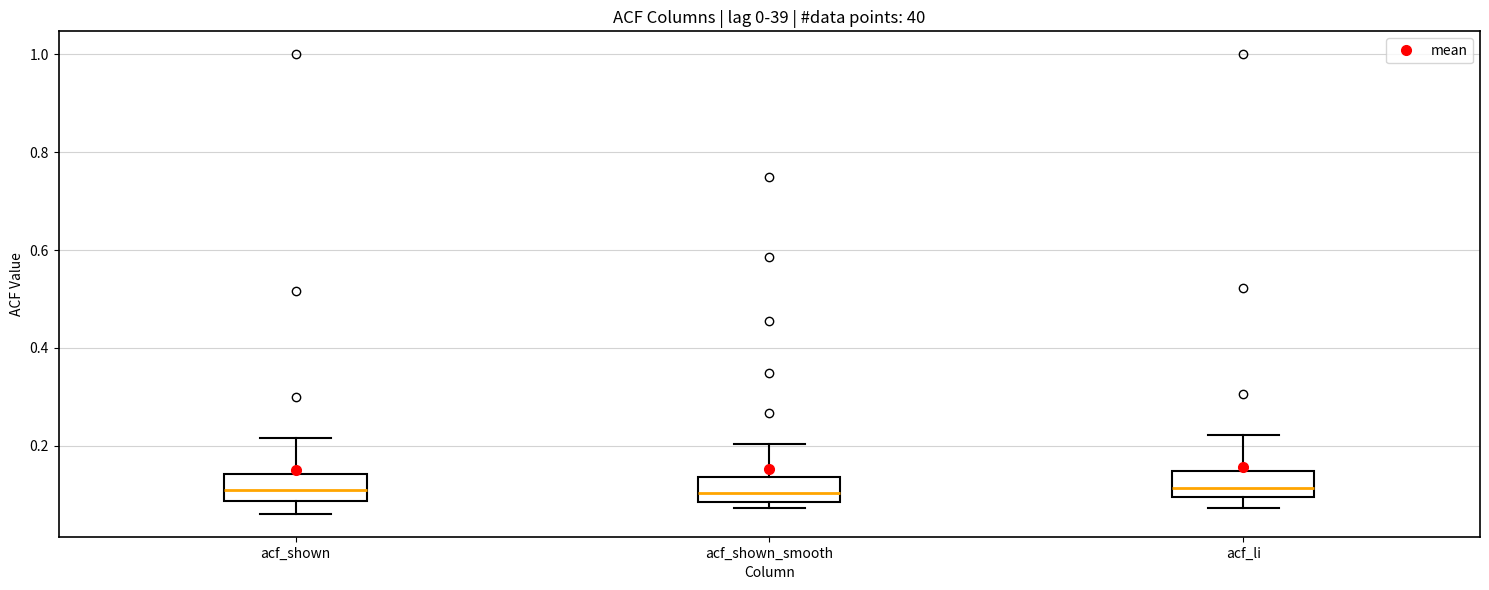

Where is the lower edge of the box for acf_shown on the y-axis? The values are not printed on the chart, so give them approximately, as read against the axis.

0.08